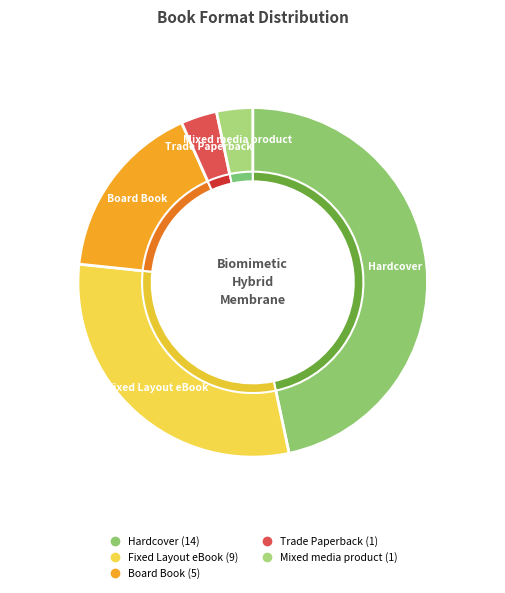

To the nearest percent, what is the difference between the Fixed Layout eBook and Board Book slice percentages?

13%